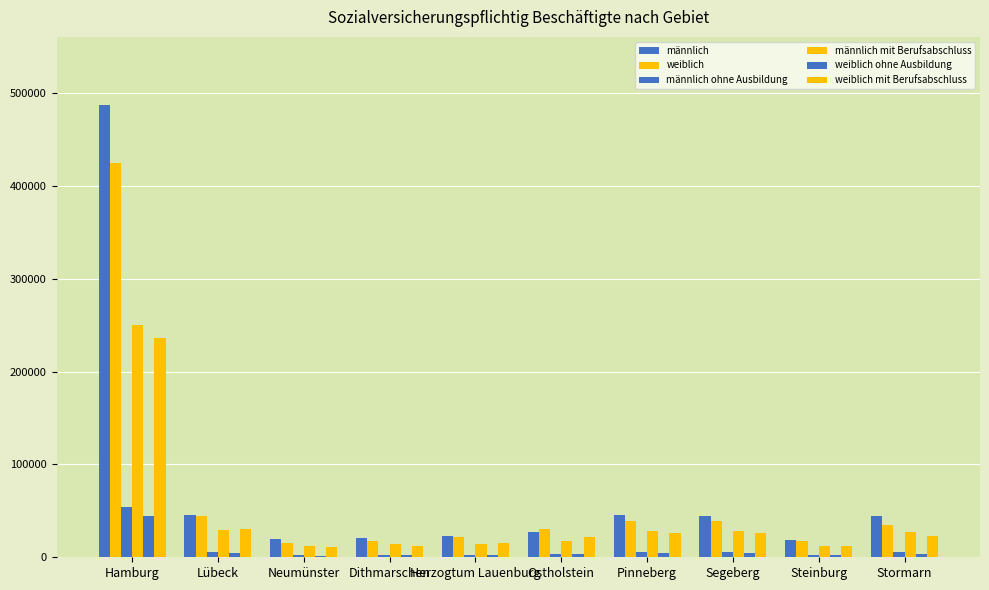

How many bars are there in each group?

6